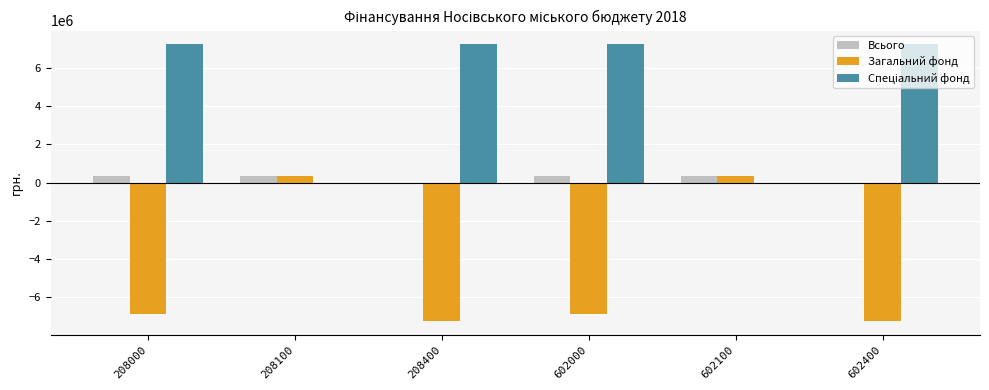

What is the sum of all Всього values?

1331368